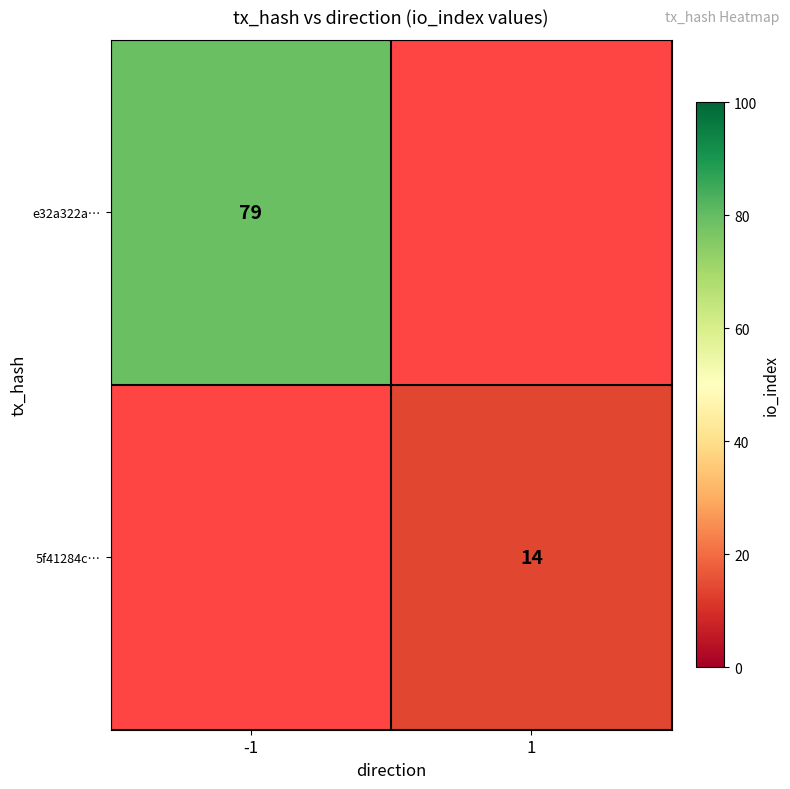

True or false: e32a322a… has a value of 79 at -1.

True